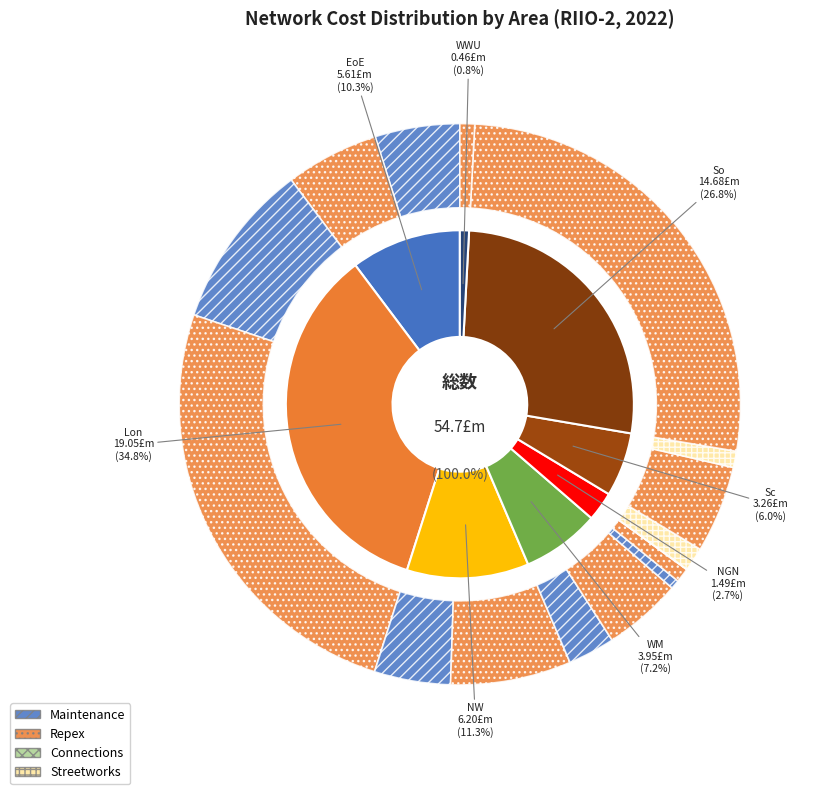

Which series has the widest spread of values?

Repex